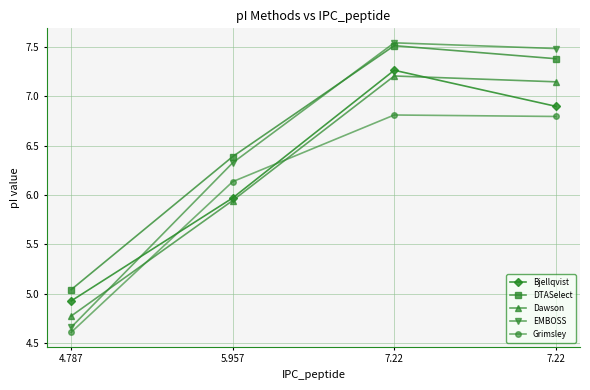

How many data points in Grimsley are above 6?

3